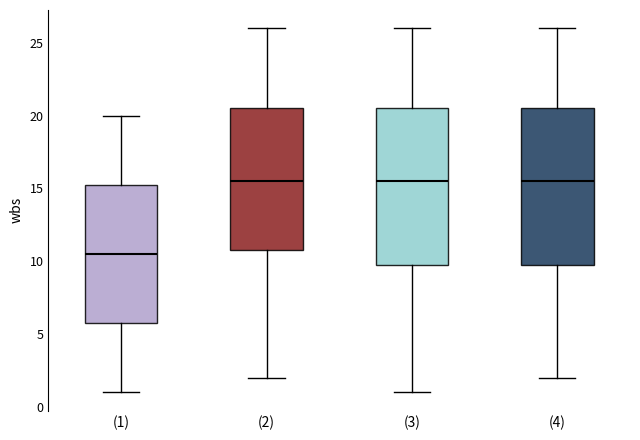

Reading left to right, transcribe this box plot: for each box, give where its median line is, the range the box spans, and where its two whiskers end, as read against the y-axis. The values are not printed on the chart, so give them approximately, as read against the axis.

(1): median 10.5, box 6.0 to 15.5, whiskers 1.0 to 20.0
(2): median 15.5, box 11.0 to 20.5, whiskers 2.0 to 26.0
(3): median 15.5, box 10.0 to 20.5, whiskers 1.0 to 26.0
(4): median 15.5, box 10.0 to 20.5, whiskers 2.0 to 26.0